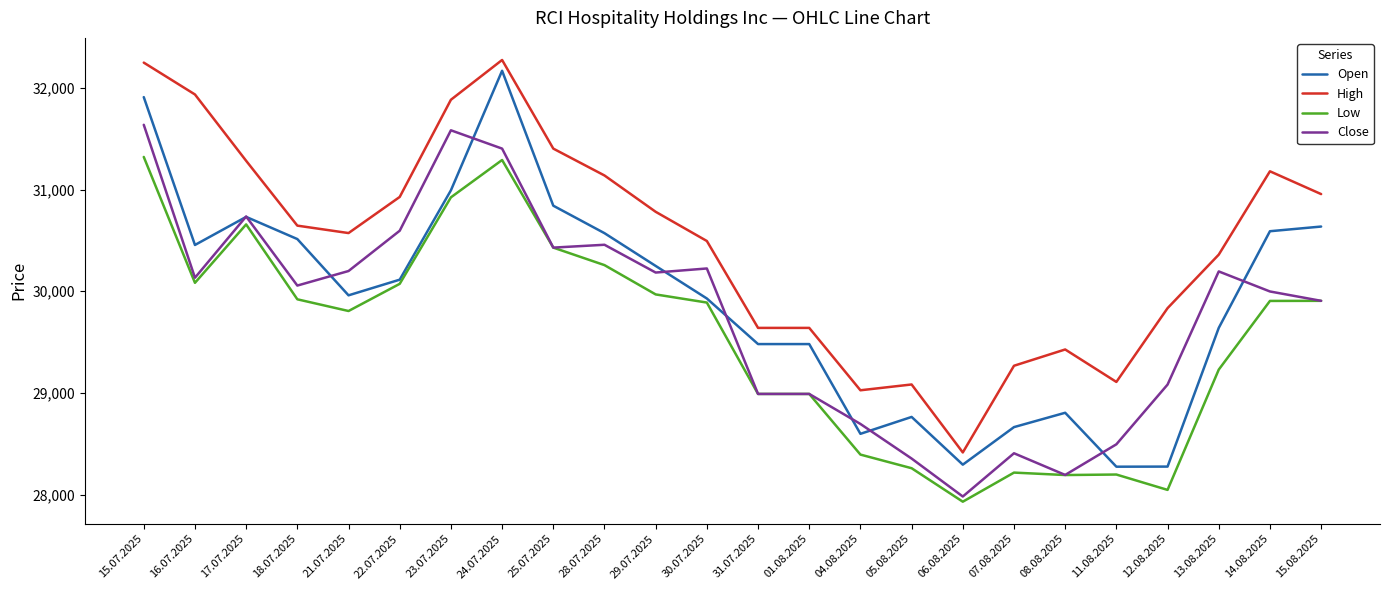

What is the maximum value shown in the chart?

32273